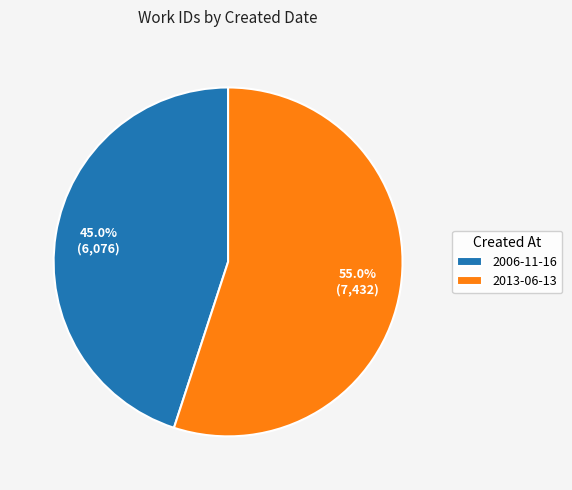

To the nearest percent, what is the difference between the largest and smallest slice percentages?

10%